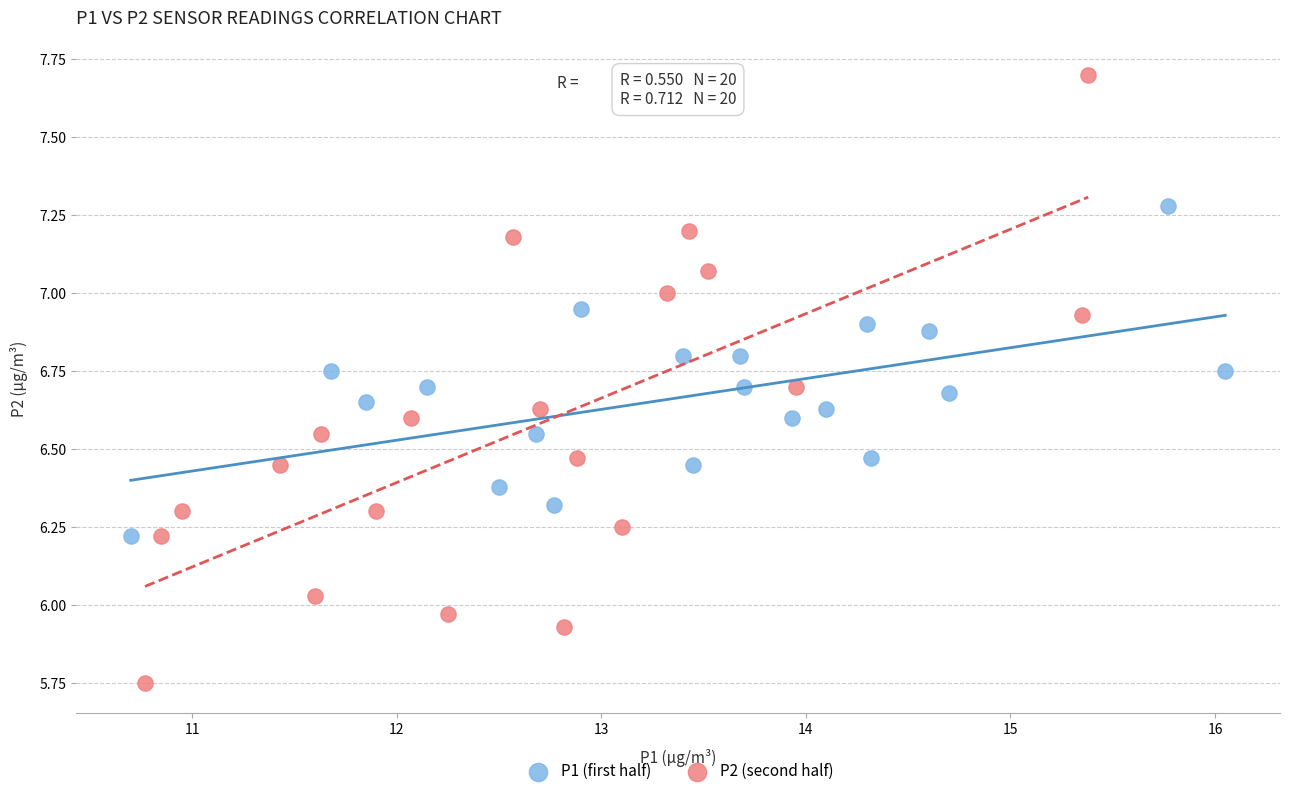

Which series has the largest Y range (max minus min)?

P2 (second half)